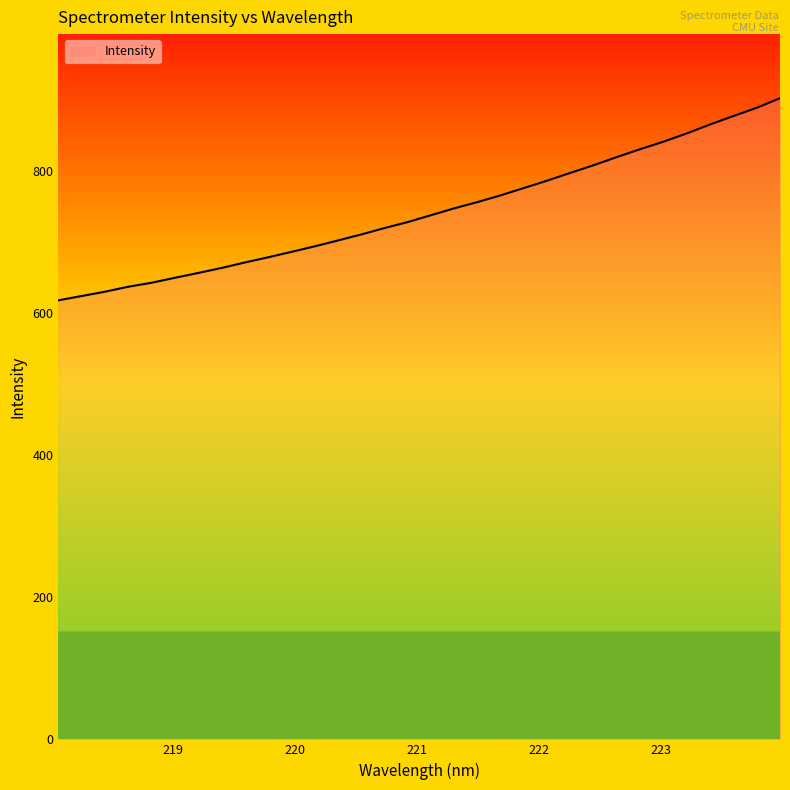

How many lines are shown in the chart?

1